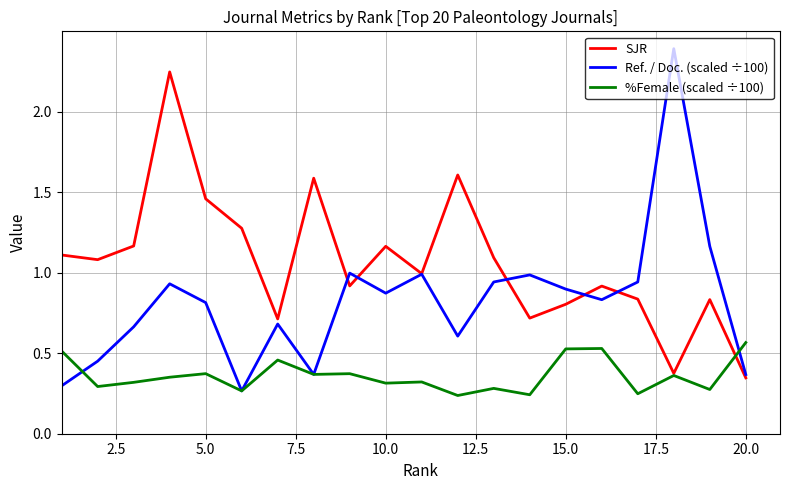

List the series in order of their overall mean, highest first.

SJR, Ref. / Doc. (scaled ÷100), %Female (scaled ÷100)